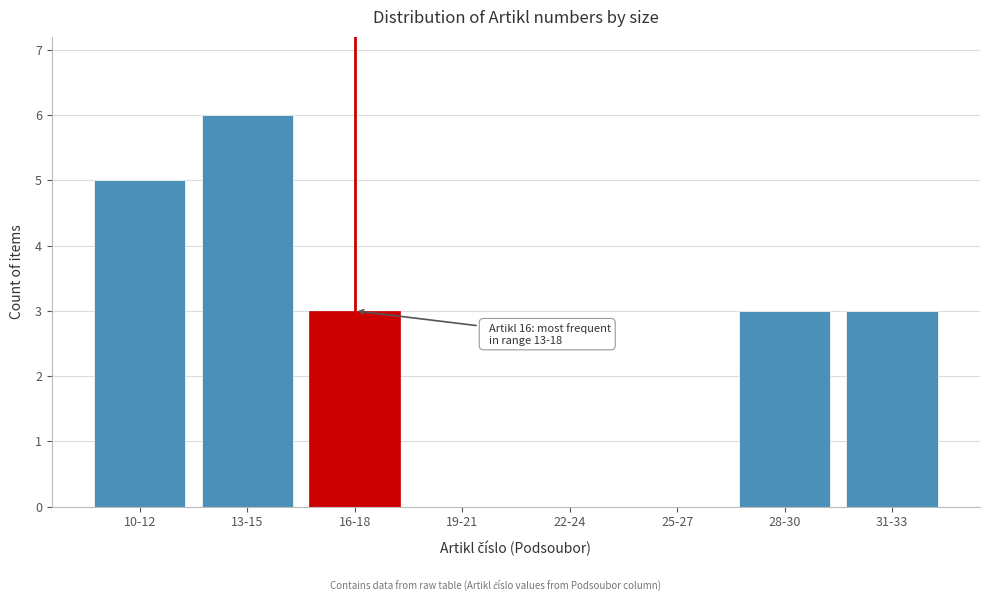

Reading left to right, list all the values displayed in this chart.

10-12=5	13-15=6	16-18=3	19-21=0	22-24=0	25-27=0	28-30=3	31-33=3